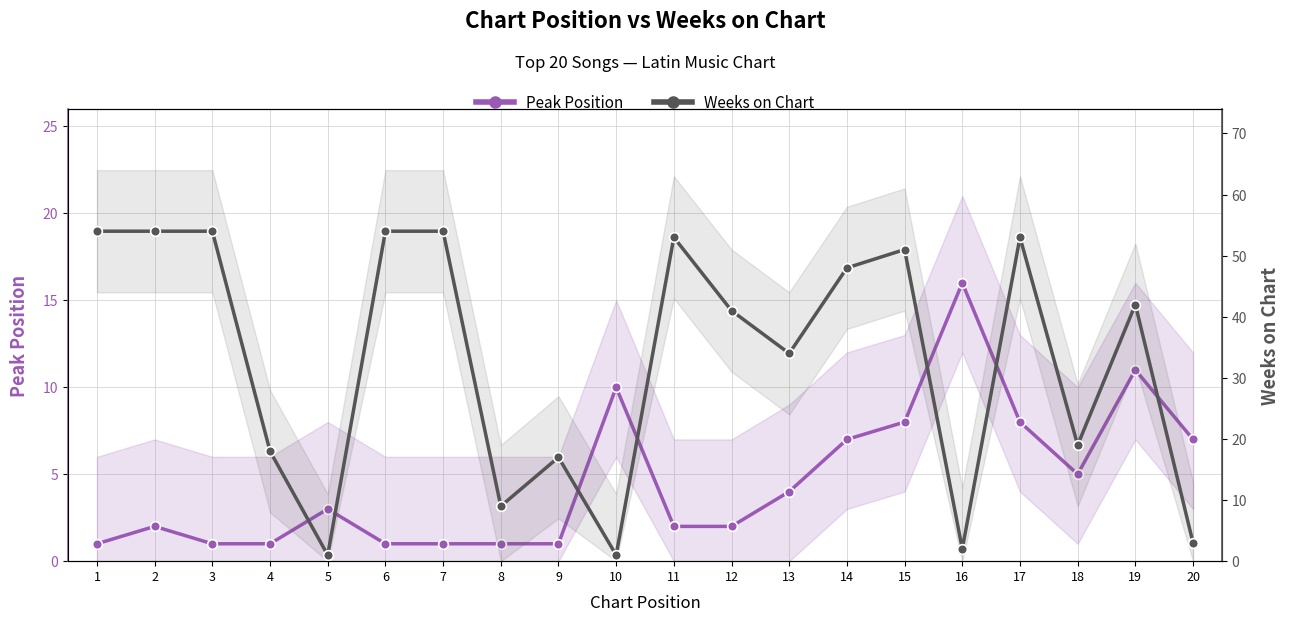

Which series has the widest spread of values?

Weeks on Chart